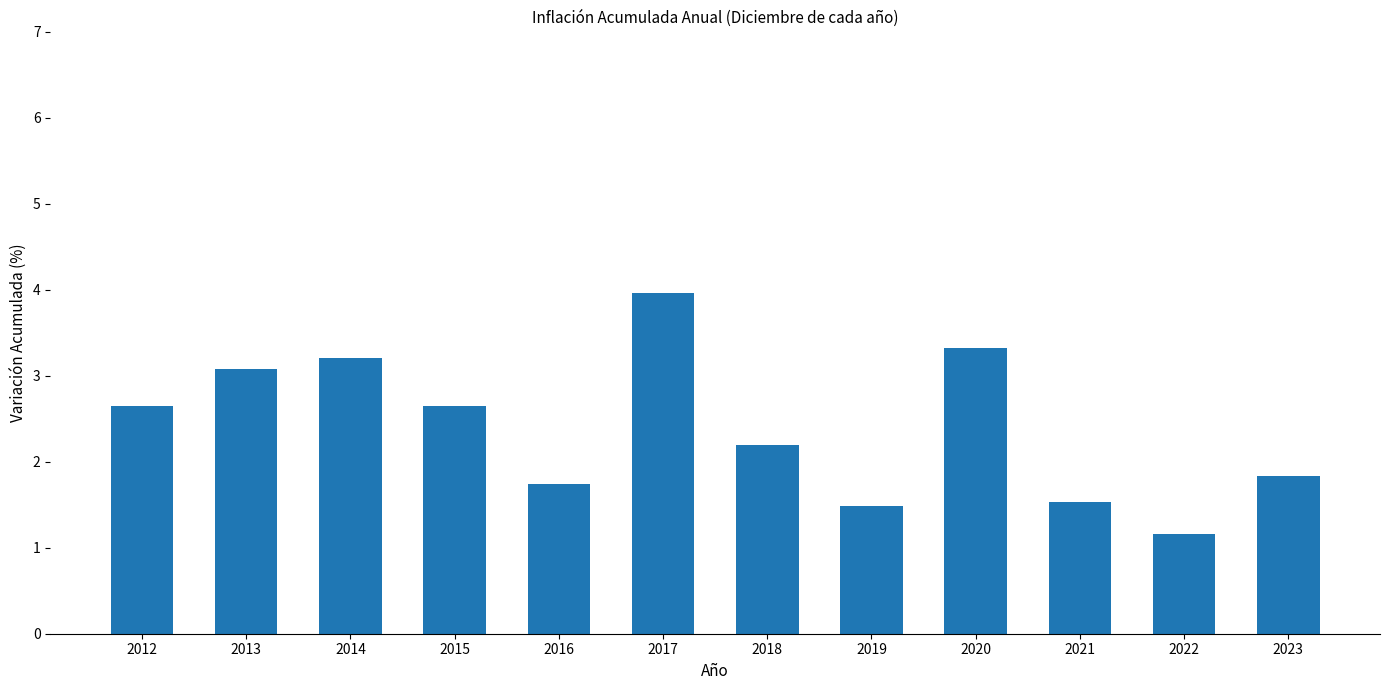

How many distinct data groups are displayed?

1